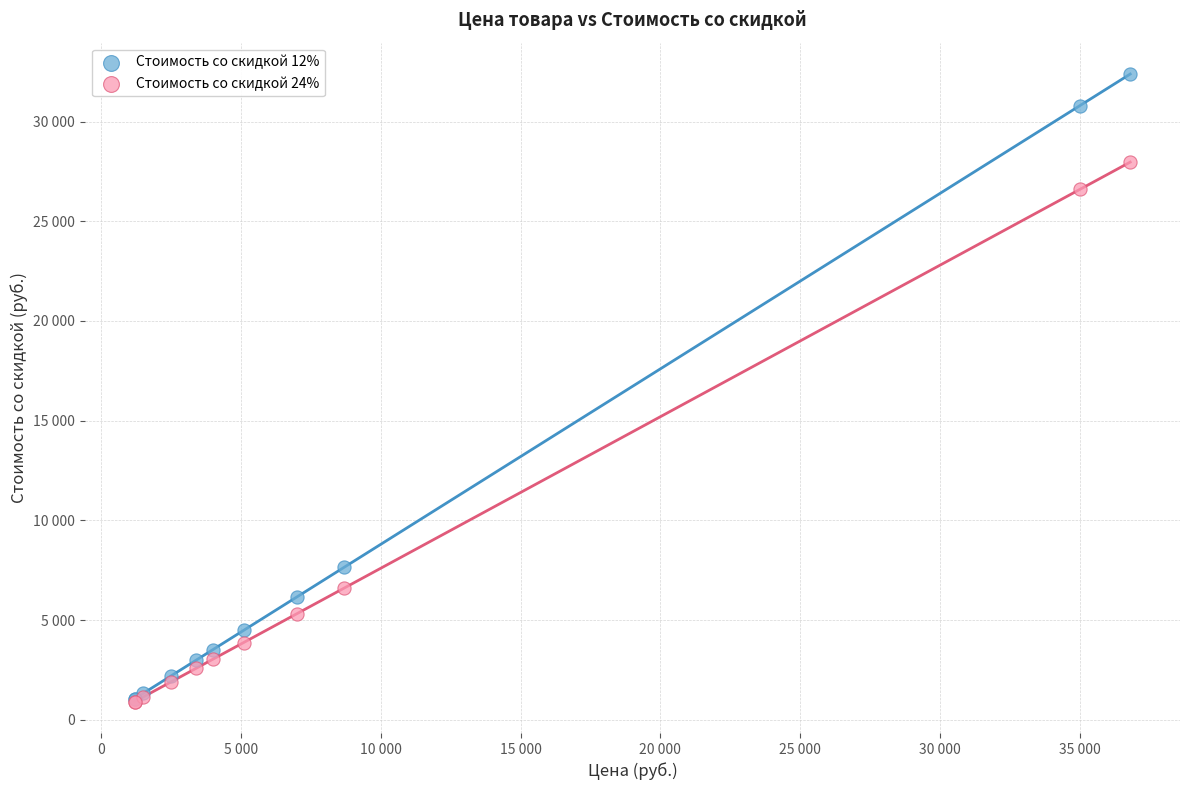

What are all the series names shown in the legend?

Стоимость со скидкой 12%, Стоимость со скидкой 24%